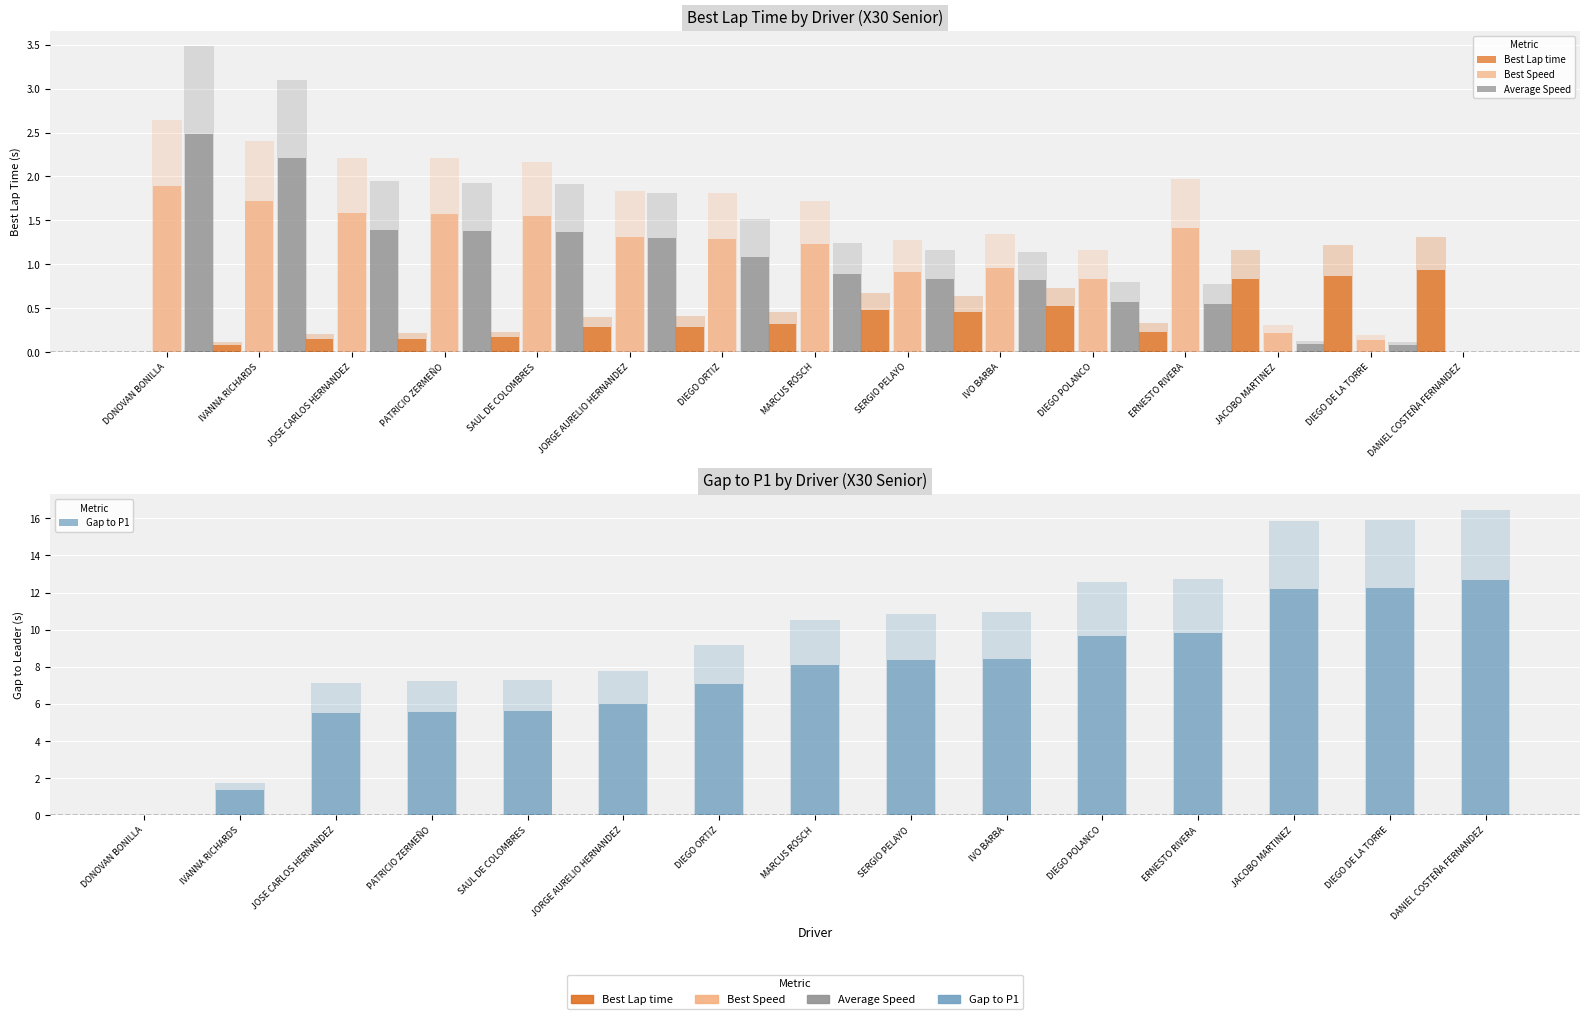

What is the difference between the second highest and minimum values in the Best Speed series?

1.7